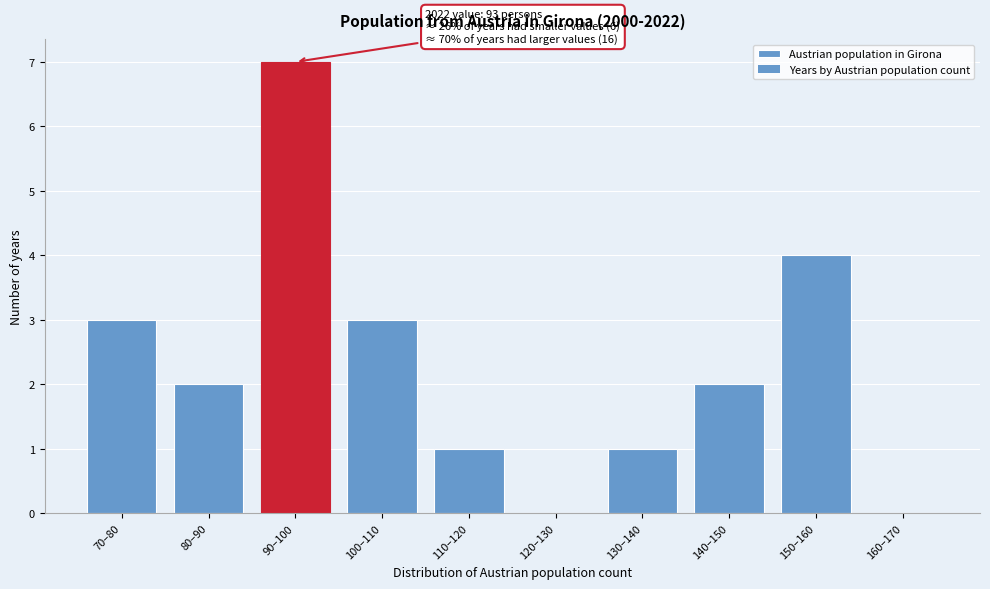

Are the bars horizontal?

No